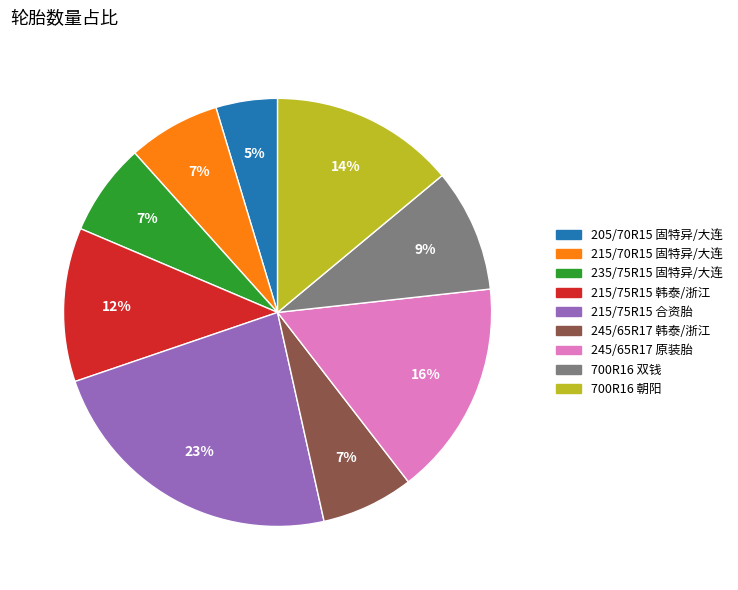

Between 215/75R15 合资胎 and 245/65R17 原装胎, which is larger?

215/75R15 合资胎